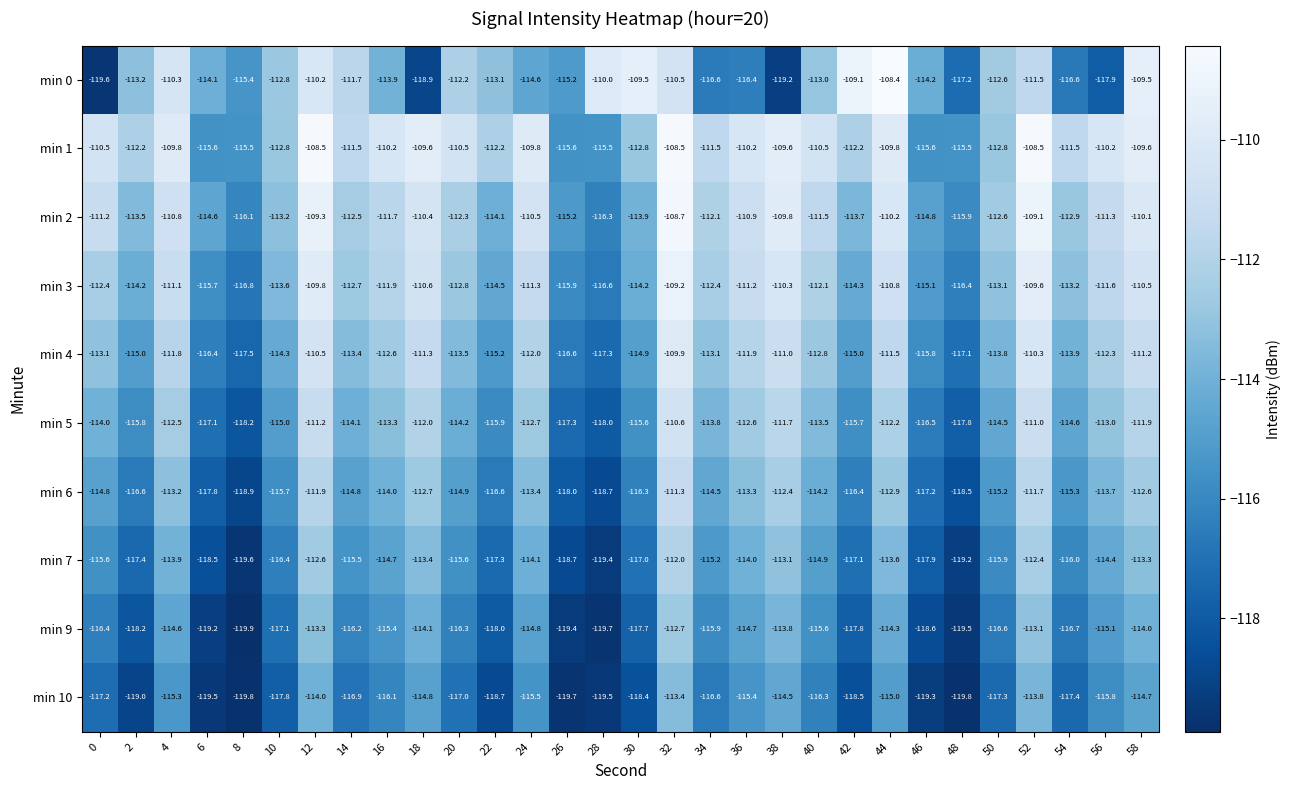

Count the number of data series in this chart.

10